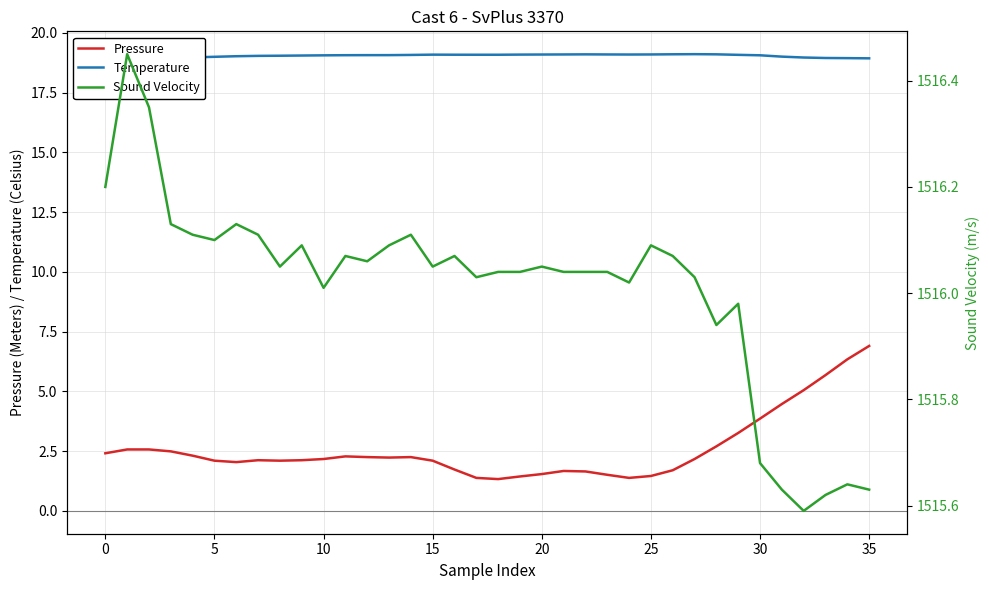

What is the difference between the Temperature values at 23 and 33?

0.1